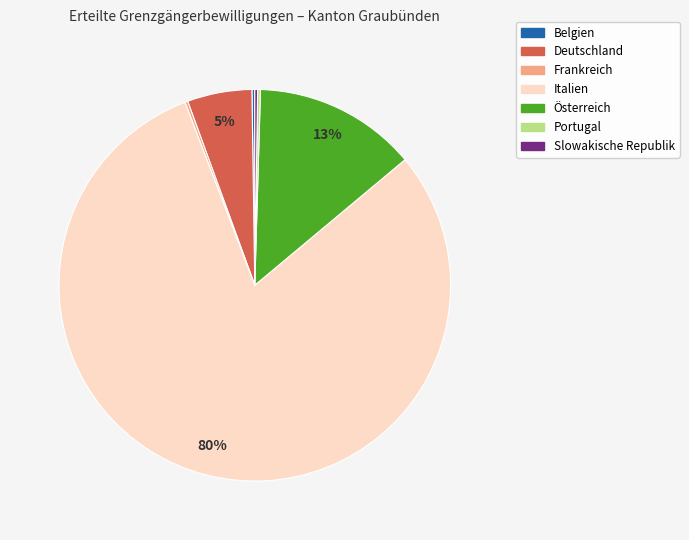

To the nearest percent, what portion does Österreich represent?

13%